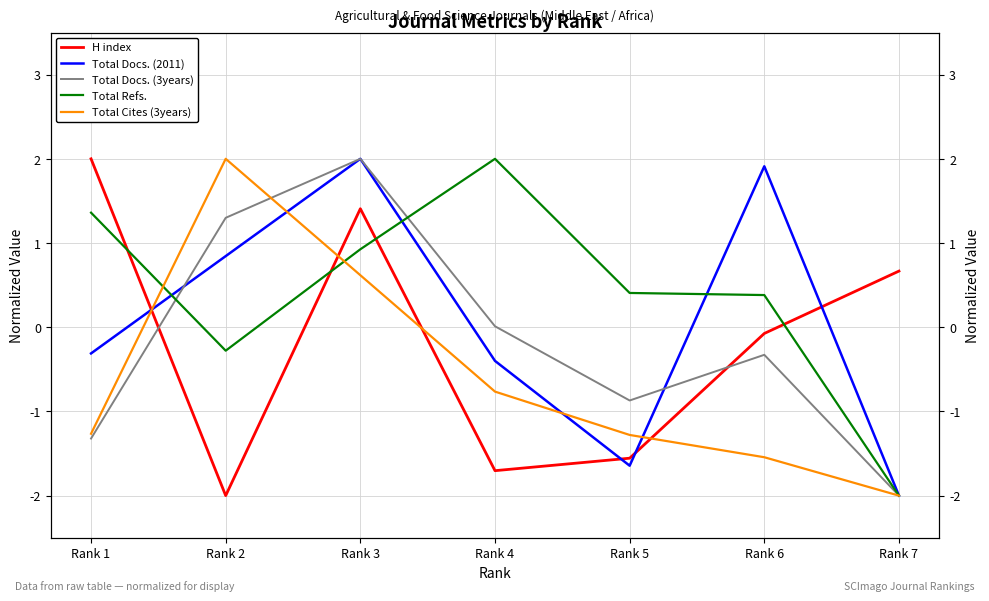

The Total Docs. (3years) series shows -1.3 at Rank 1. True or false?

True